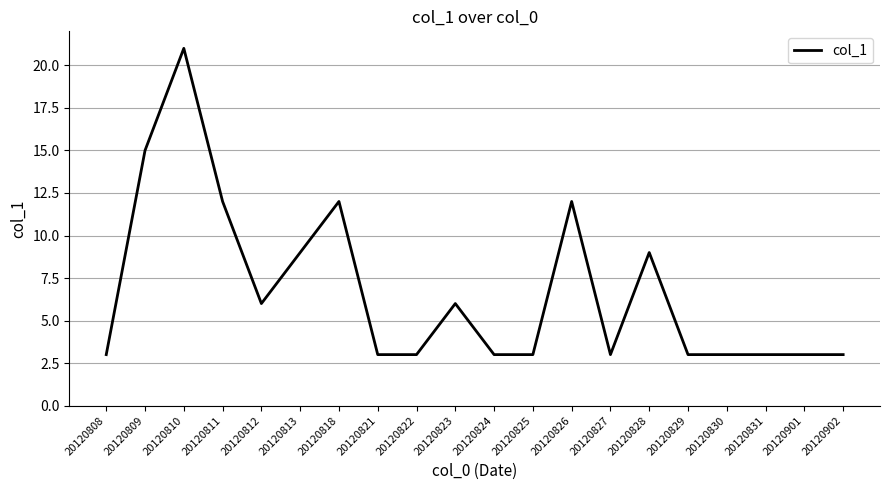

Which label corresponds to the largest value in the chart?

20120810